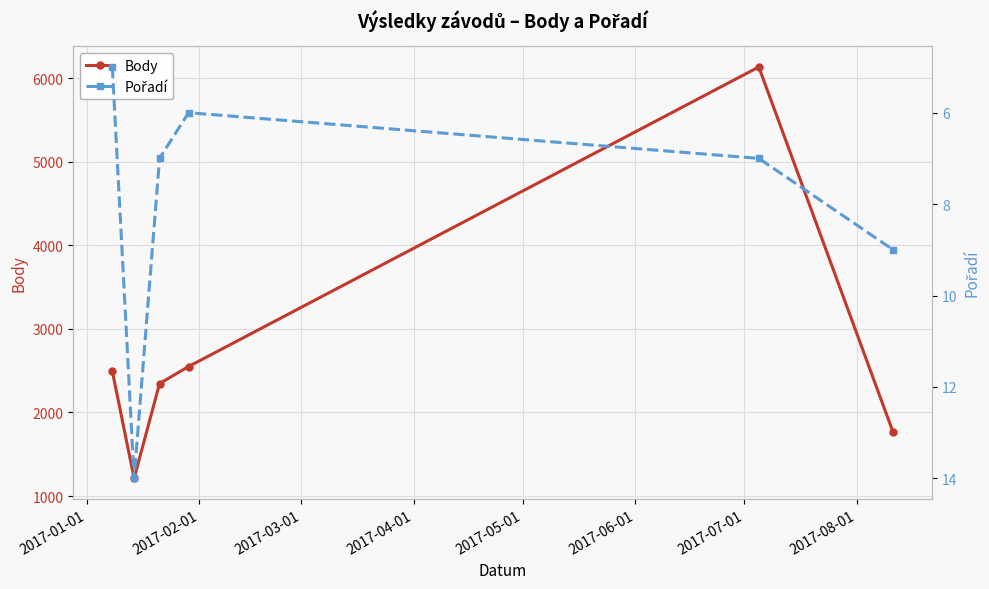

How many lines are shown in the chart?

2